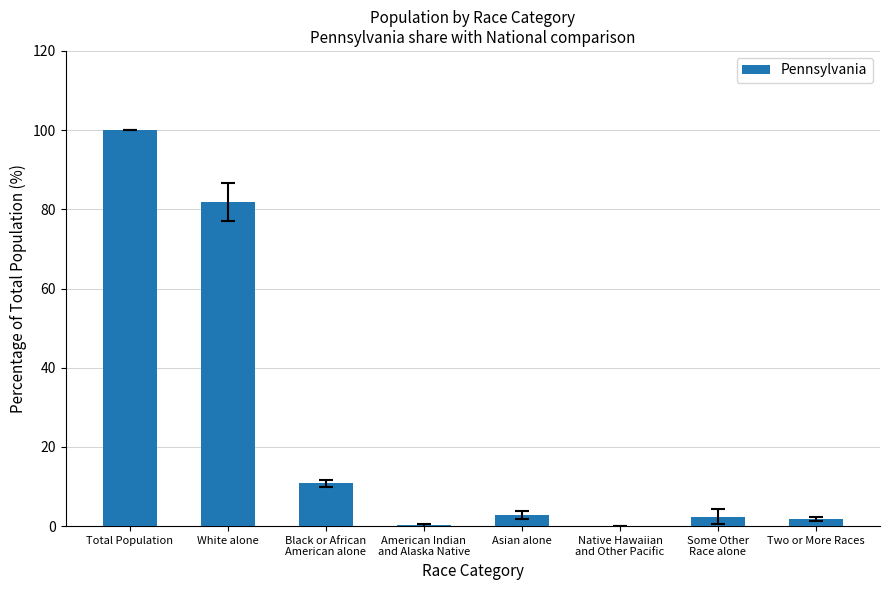

What is the sum of all values?

200.0